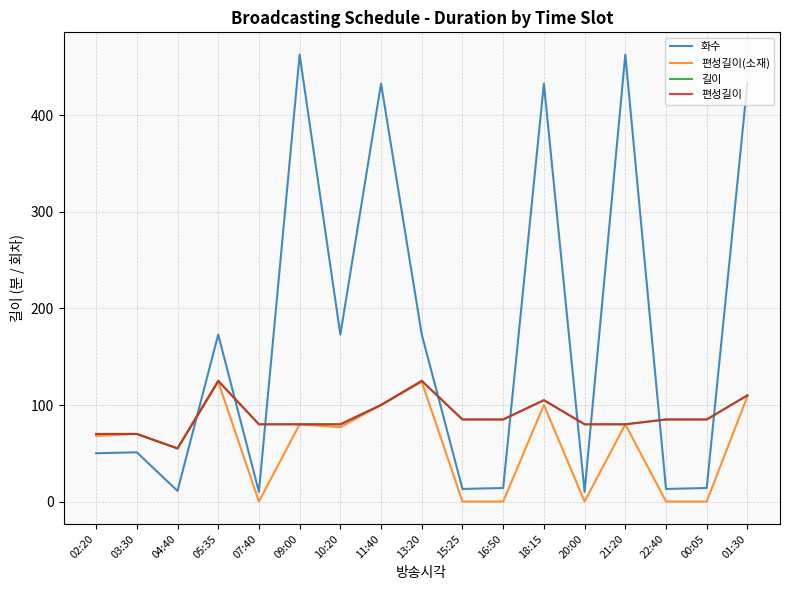

Does the chart have visible grid lines?

Yes